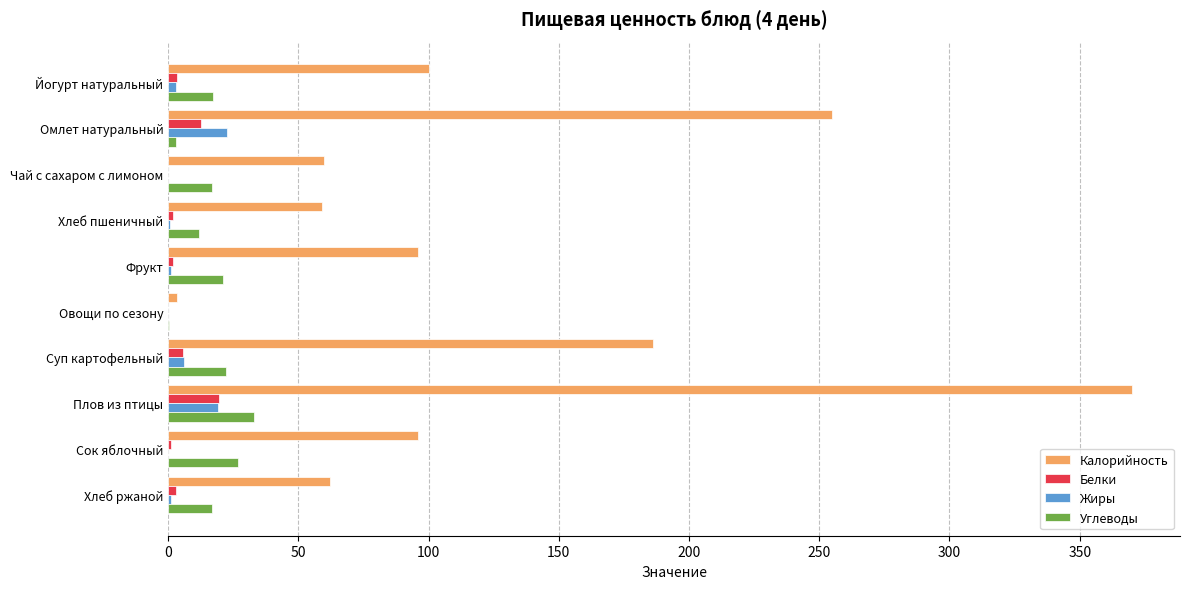

Which series has the largest total across all categories?

Калорийность